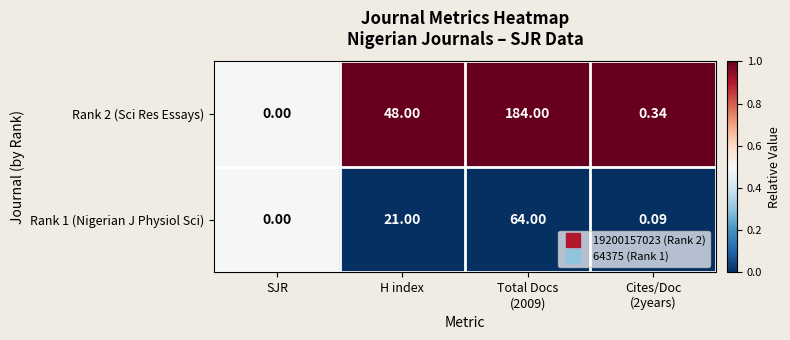

How many values in Rank 2 (Sci Res Essays) are above zero?

3